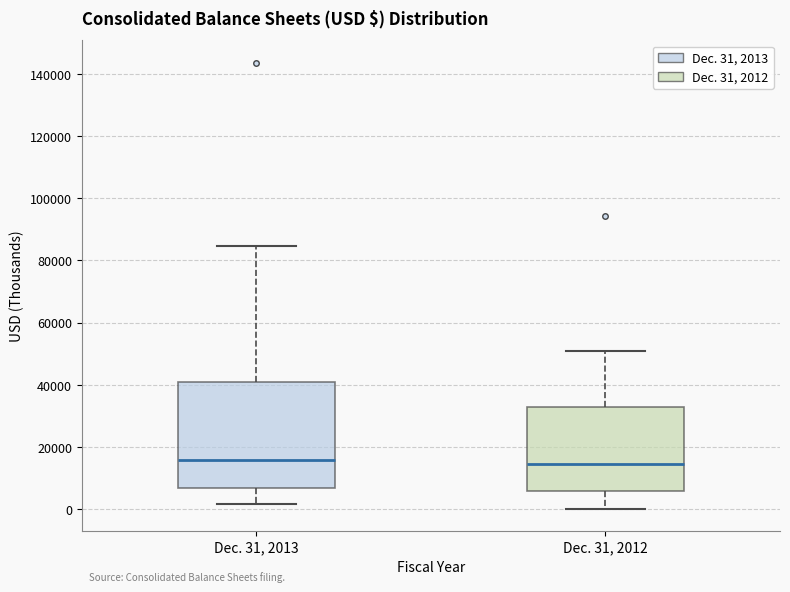

Where does the upper whisker of the box for Dec. 31, 2012 end on the y-axis? The values are not printed on the chart, so give them approximately, as read against the axis.

50000